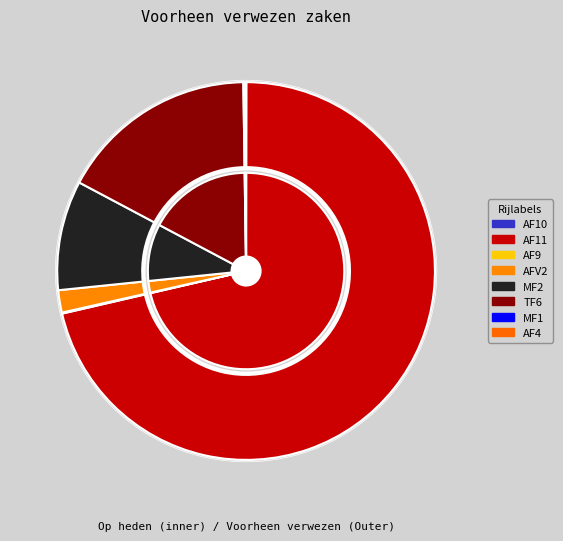

How many segments does this pie chart have?

8